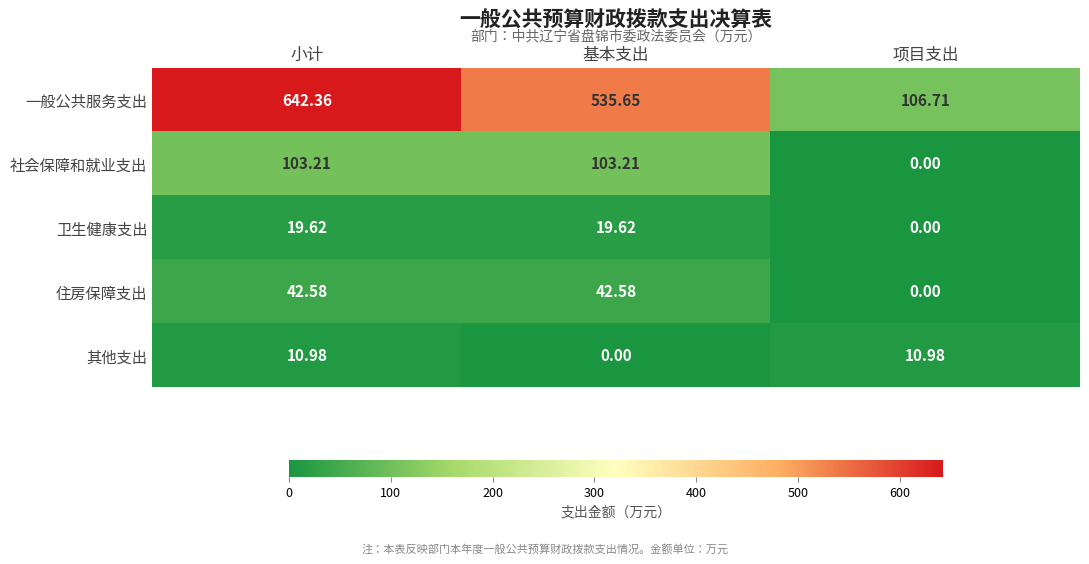

At which label does 卫生健康支出 first exceed 19?

小计